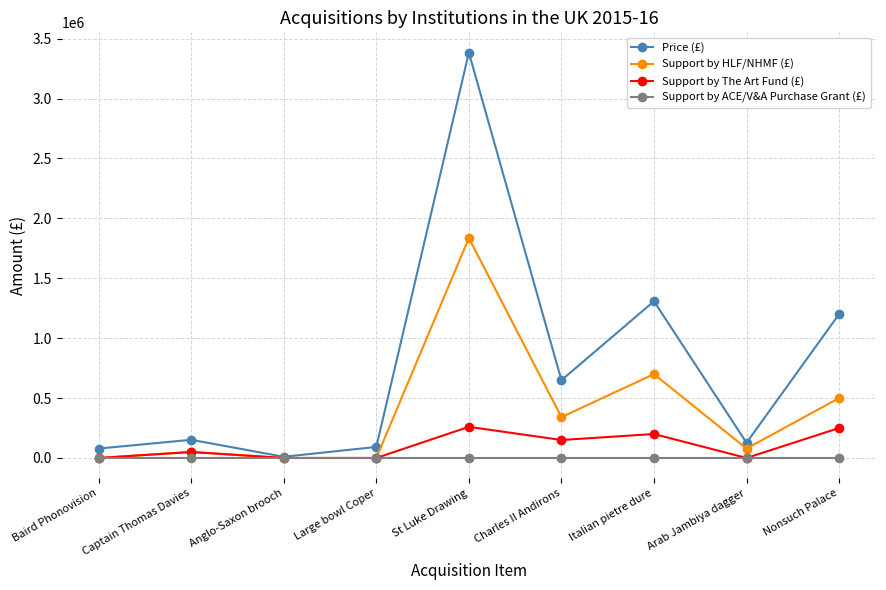

What position from the left is Anglo-Saxon brooch?

3